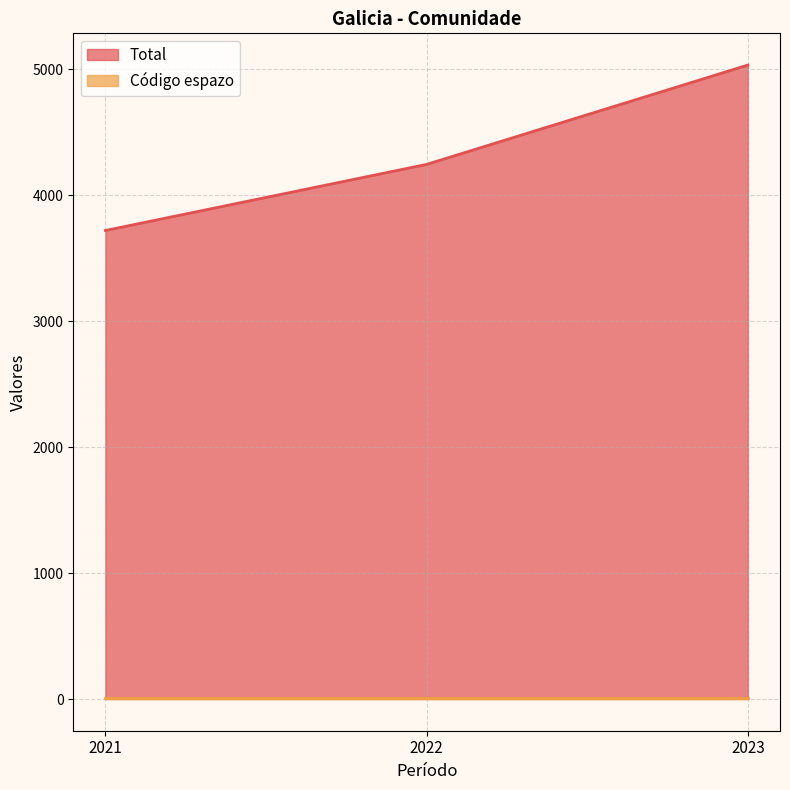

The value at 2021 is 3721. True or false?

True